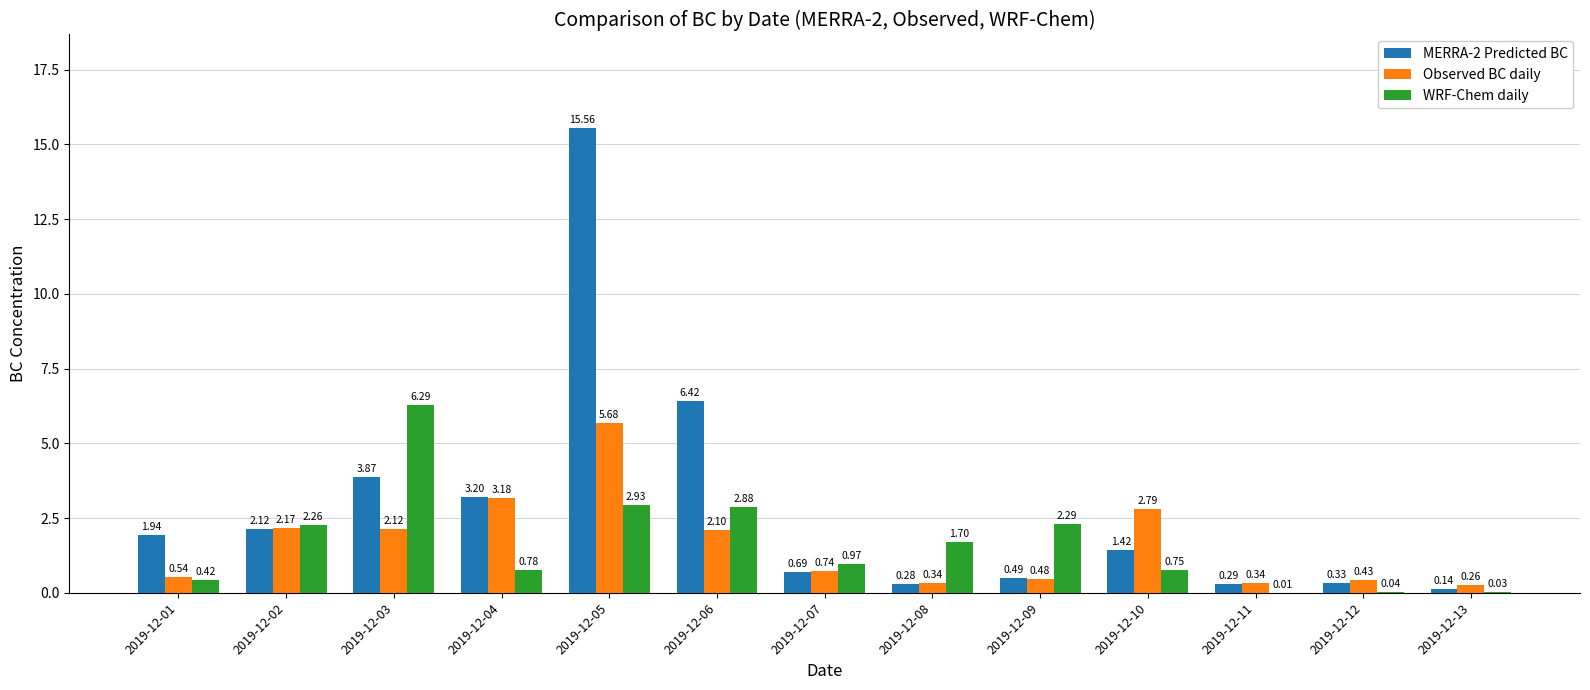

What is the sum of all Observed BC daily values?

21.2